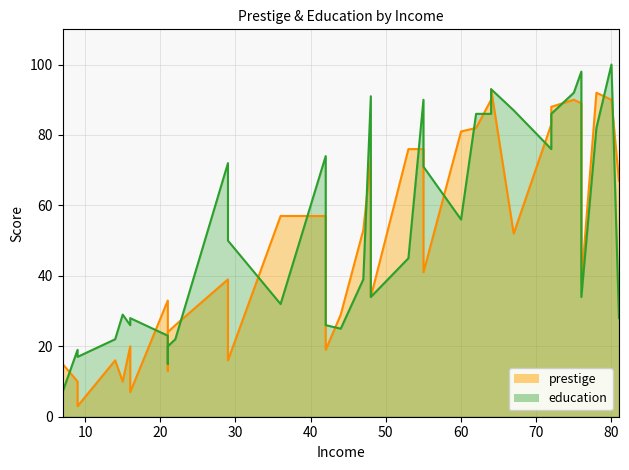

How many intersections are there between prestige_line and education_line?

18